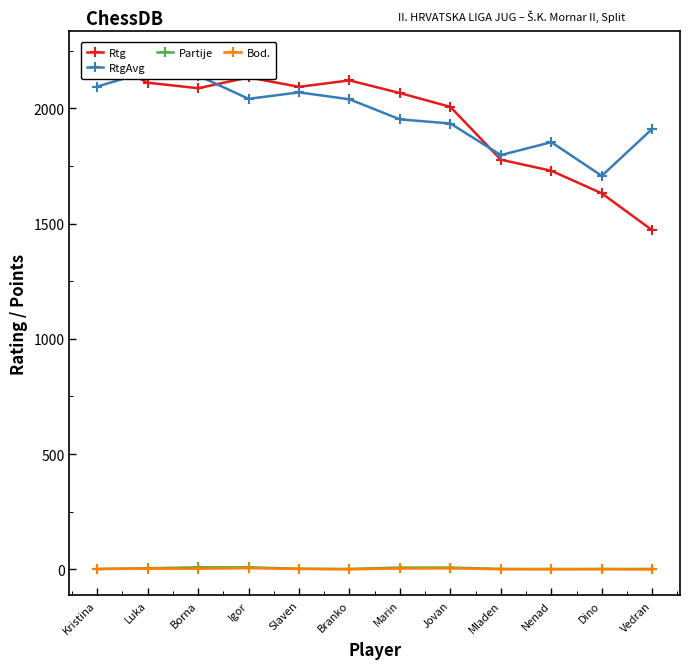

Reading right to left, what are all the values shown in this chart?

Rtg: Vedran=1471.0	Dino=1631.0	Nenad=1729.0	Mladen=1777.0	Jovan=2006.0	Marin=2066.0	Branko=2121.0	Slaven=2093.0	Igor=2134.0	Borna=2087.0	Luka=2111.0	Kristina=2224.0
RtgAvg: Vedran=1911.0	Dino=1707.0	Nenad=1853.0	Mladen=1797.0	Jovan=1934.0	Marin=1952.0	Branko=2039.0	Slaven=2069.0	Igor=2041.0	Borna=2142.0	Luka=2160.0	Kristina=2094.0
Partije: Vedran=2.0	Dino=2.0	Nenad=2.0	Mladen=2.0	Jovan=8.0	Marin=8.0	Branko=2.0	Slaven=3.0	Igor=9.0	Borna=9.0	Luka=5.0	Kristina=2.0
Bod.: Vedran=0.0	Dino=1.0	Nenad=0.5	Mladen=1.0	Jovan=4.5	Marin=4.0	Branko=0.5	Slaven=2.0	Igor=5.5	Borna=3.0	Luka=3.5	Kristina=1.5